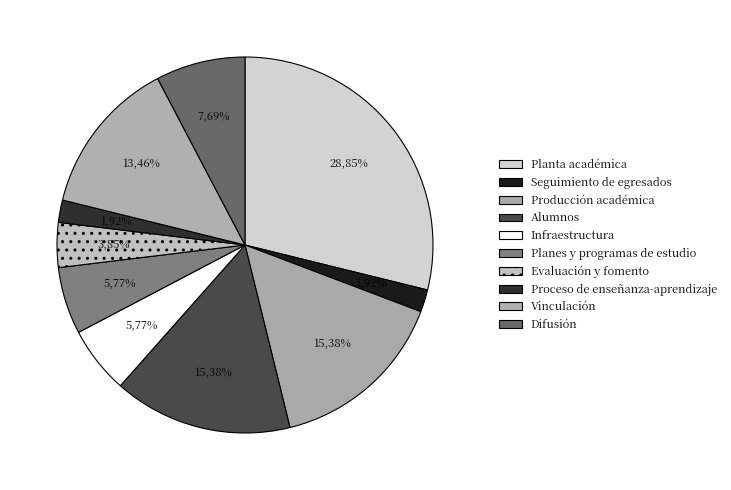

Is it true that Vinculación is 4% of the pie?

False